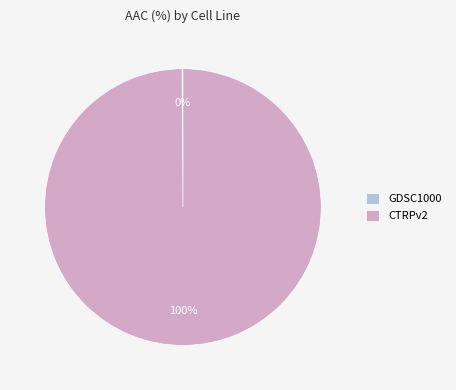

True or false: CTRPv2 accounts for 100% of the total.

True